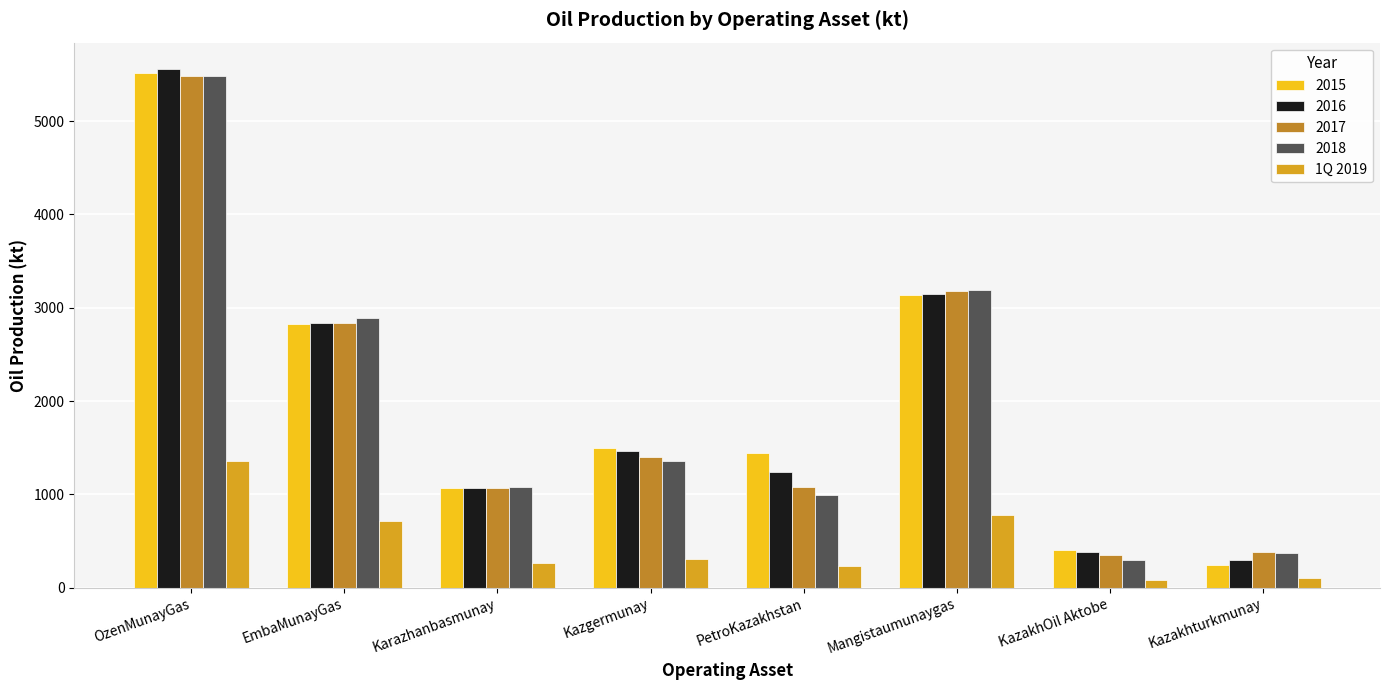

How many values in the 2017 series exceed 1400?

4